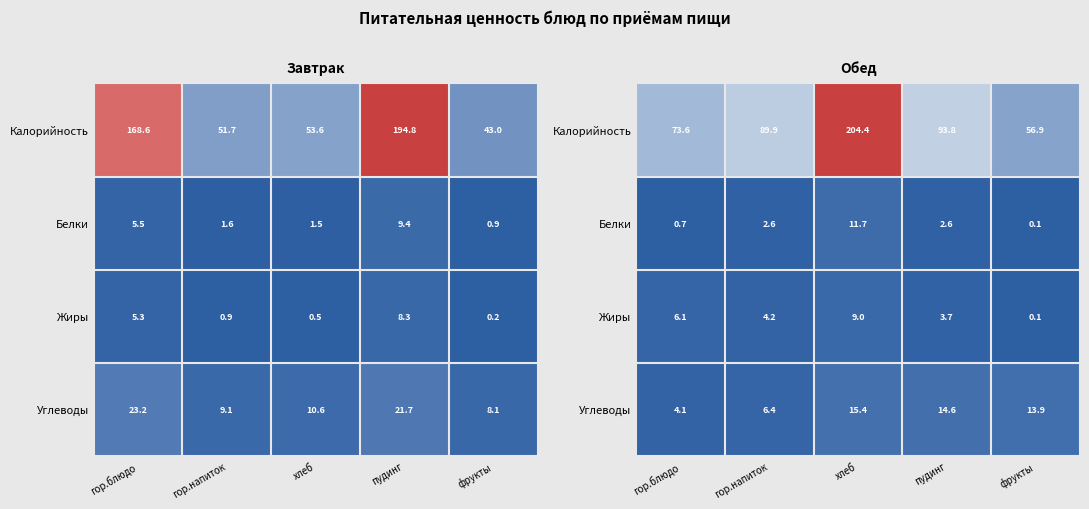

Which series changed the most between гор.напиток and хлеб?

Калорийность